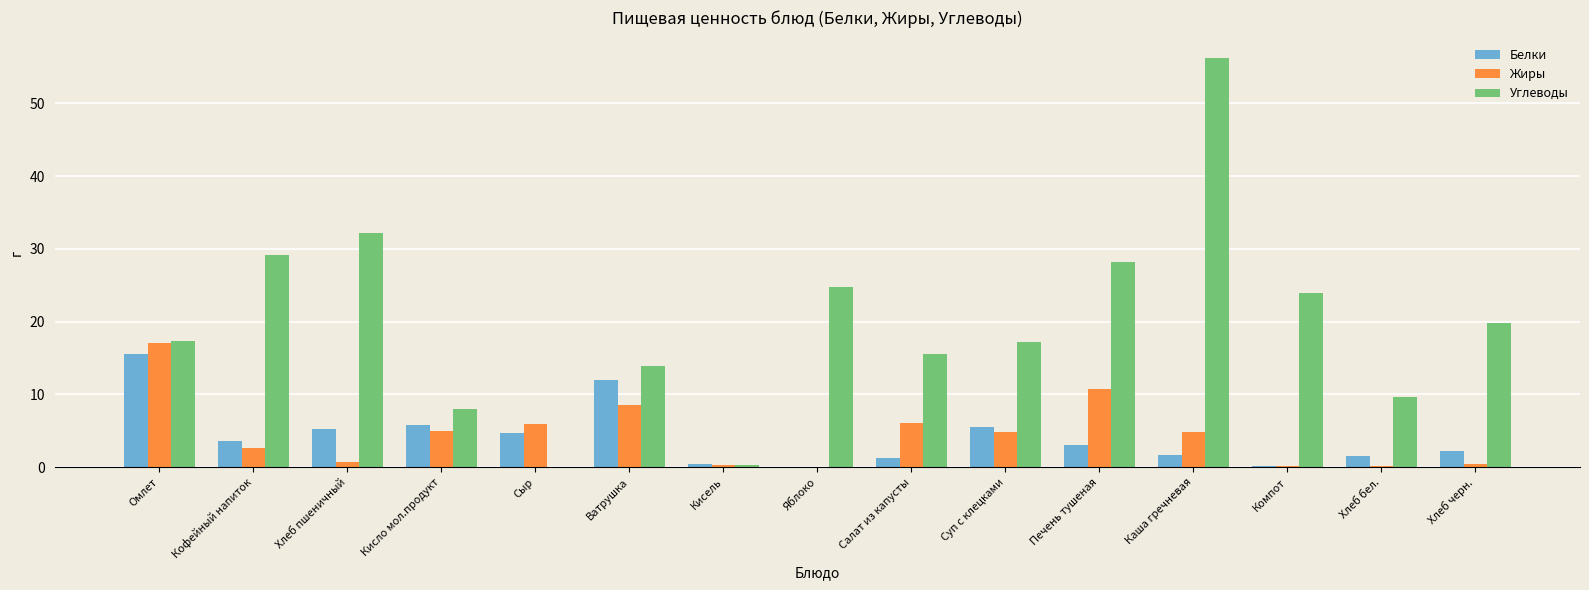

What is the sum of all Жиры values?

67.4